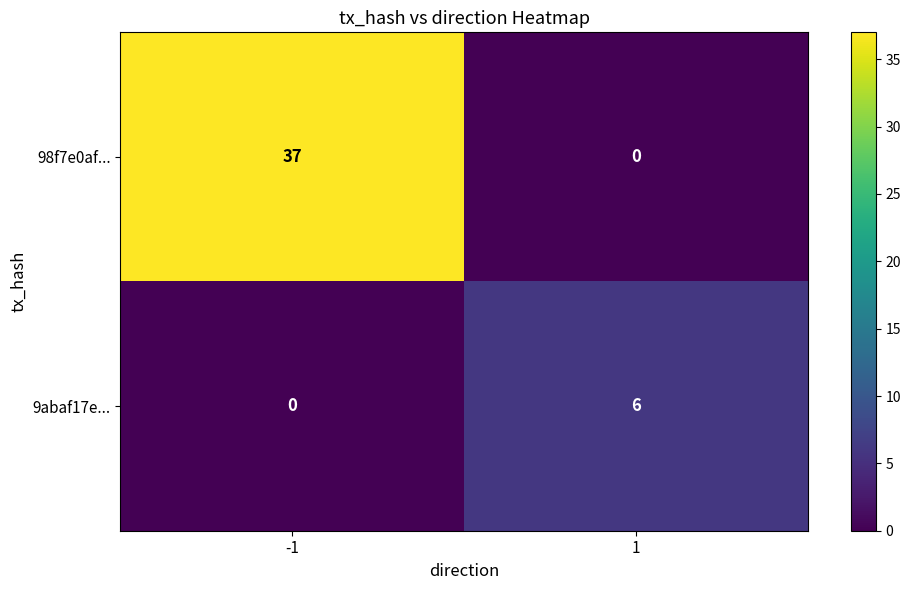

What value does the 9abaf17e... series have at 1?

6